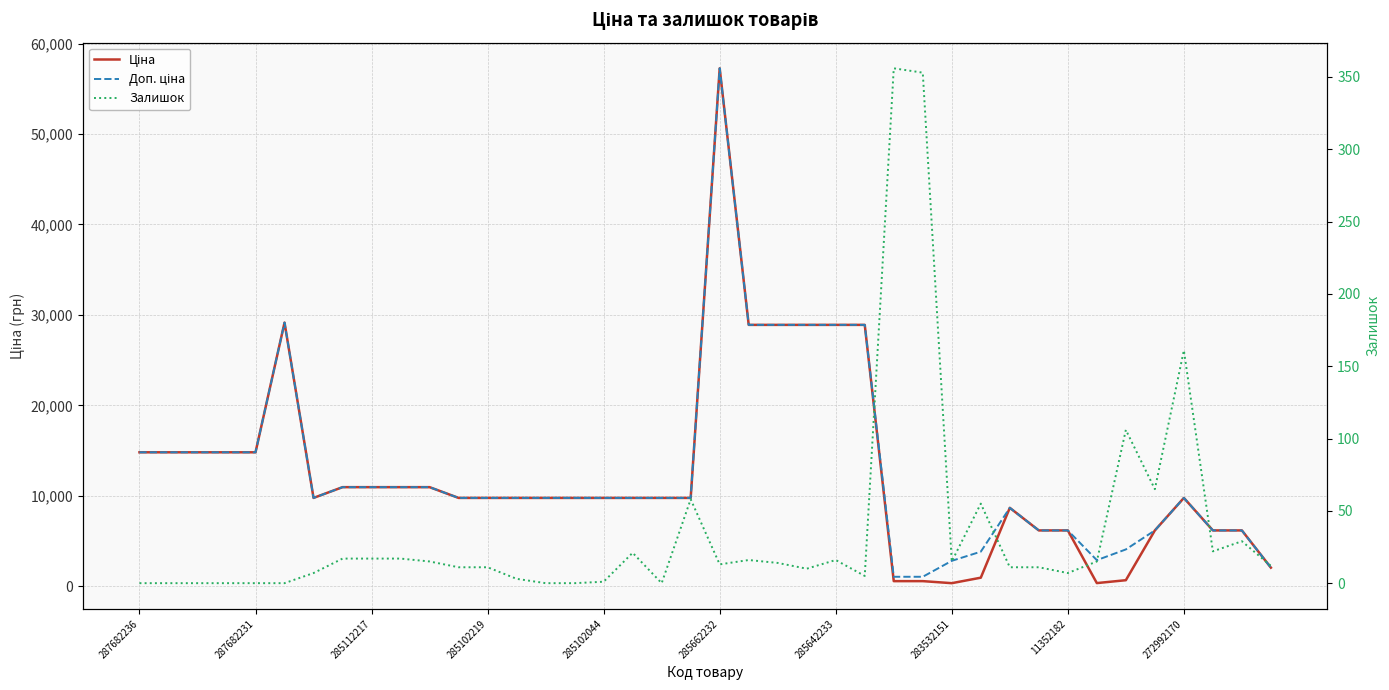

Is the value of Ціна at 285112217 greater than the value of Залишок at 272992170?

Yes